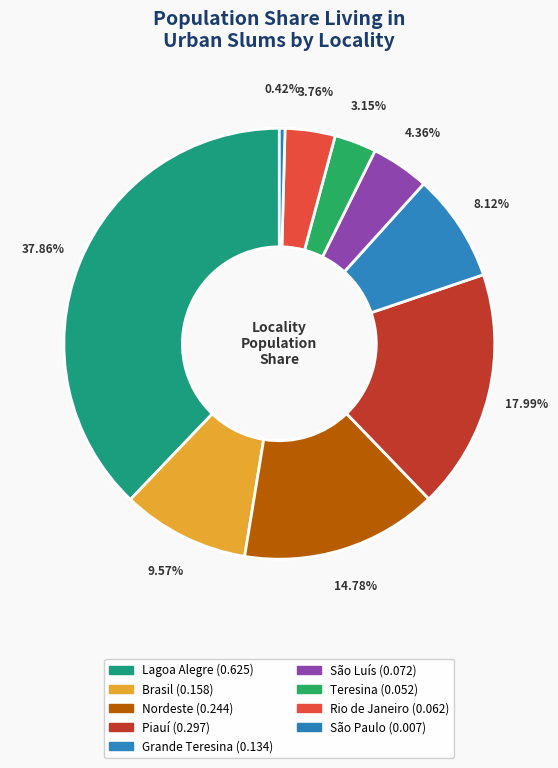

How many segments does this pie chart have?

9